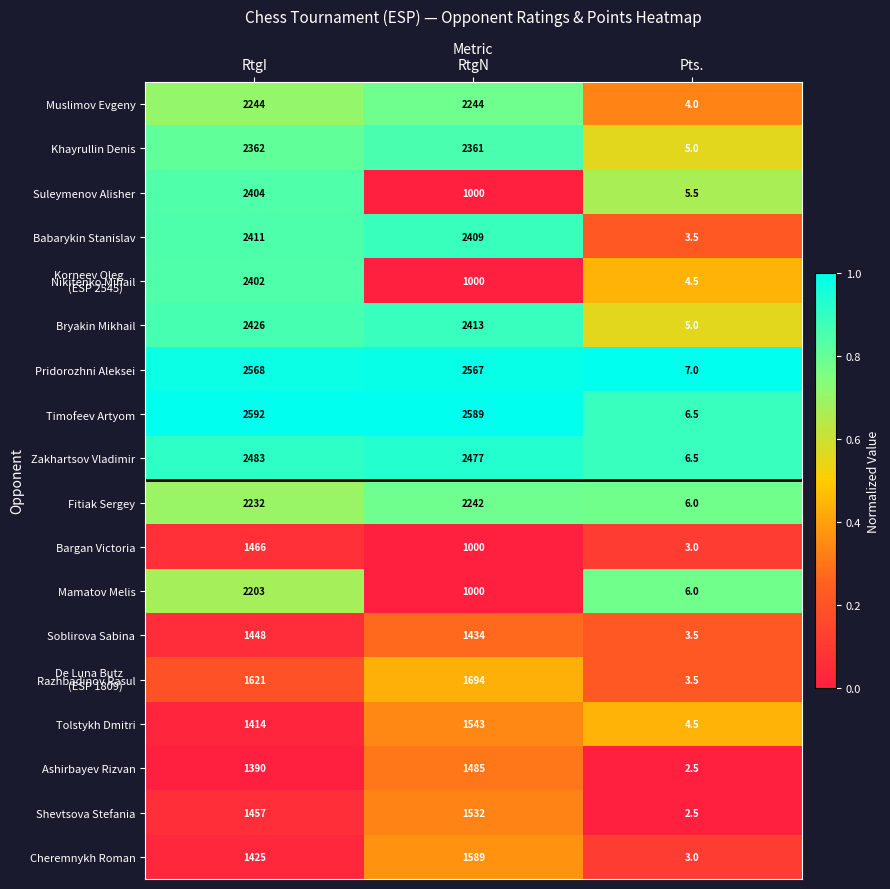

Which category has the highest value in the Soblirova Sabina series?

RtgI